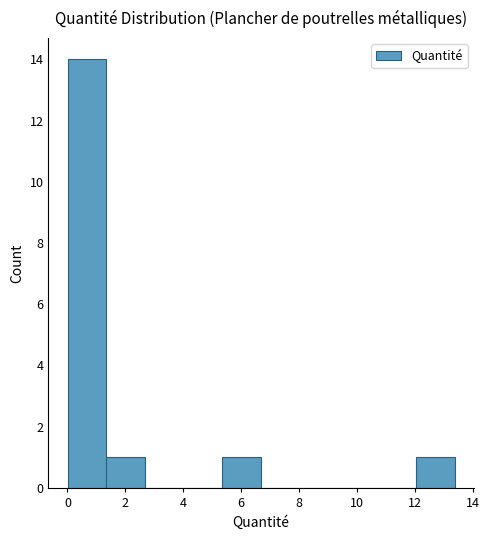

What is the height of the bar covering 1.4 to 2.6 on the x-axis? Neither the bar edges nor the heights are printed on the chart, so give them approximately, as read against the axes.

1